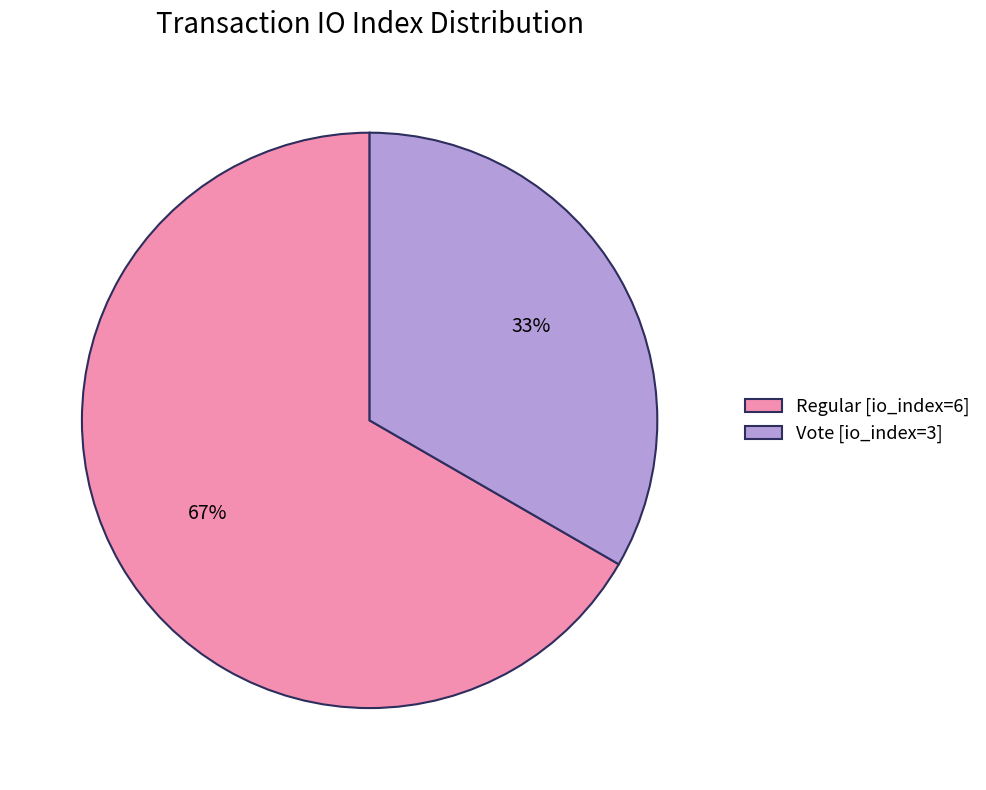

What percentage is the Vote [io_index=3] slice, to the nearest percent?

33%